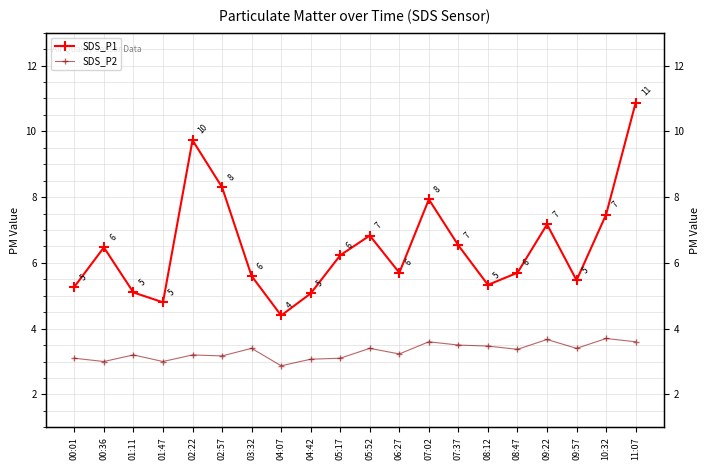

List the series in order of their peak value, highest first.

SDS_P1, SDS_P2